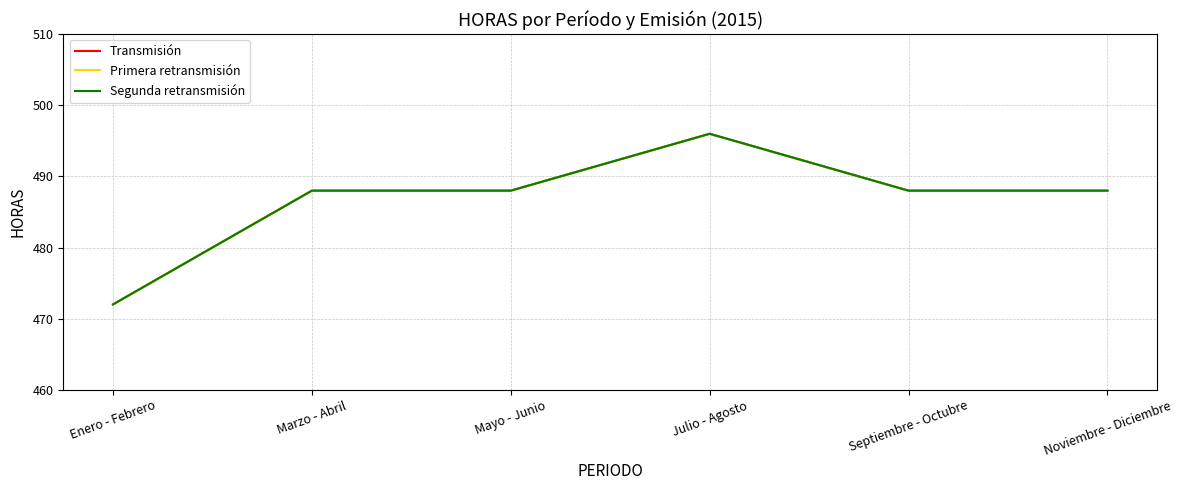

Reading left to right, extract all data points from this chart.

Transmisión: Enero - Febrero=472	Marzo - Abril=488	Mayo - Junio=488	Julio - Agosto=496	Septiembre - Octubre=488	Noviembre - Diciembre=488
Primera retransmisión: Enero - Febrero=472	Marzo - Abril=488	Mayo - Junio=488	Julio - Agosto=496	Septiembre - Octubre=488	Noviembre - Diciembre=488
Segunda retransmisión: Enero - Febrero=472	Marzo - Abril=488	Mayo - Junio=488	Julio - Agosto=496	Septiembre - Octubre=488	Noviembre - Diciembre=488